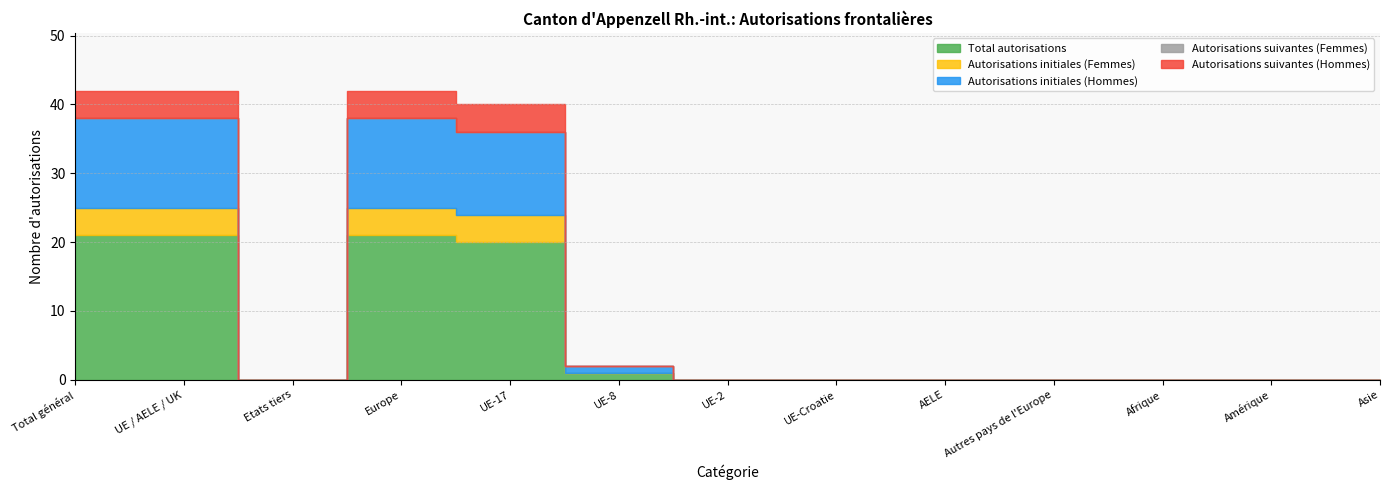

What is the average value of the Autorisations initiales (Hommes) series?

4